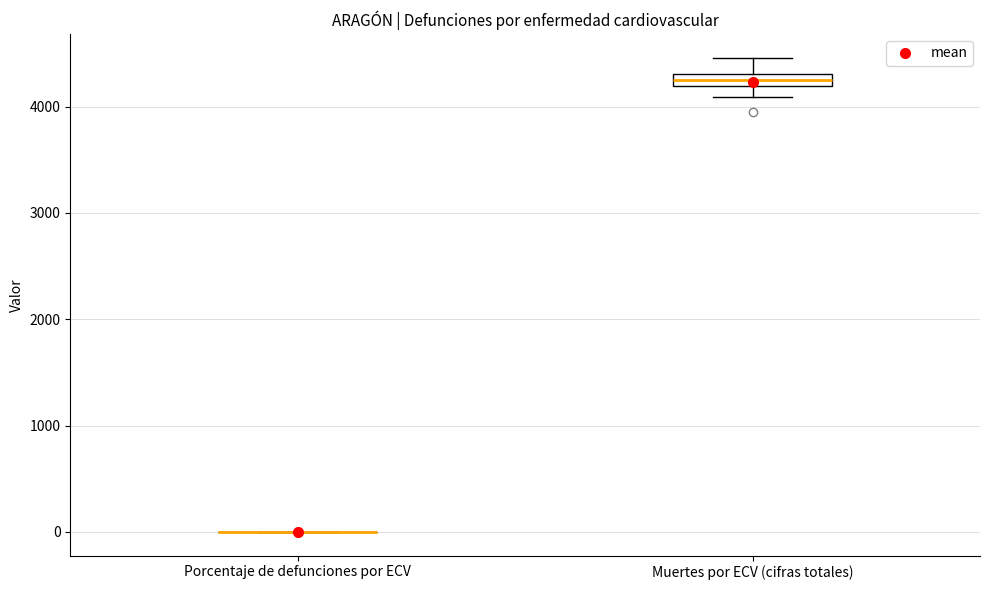

Comparing the boxes themselves (not the whiskers), which one is the tallest?

Muertes por ECV (cifras totales)